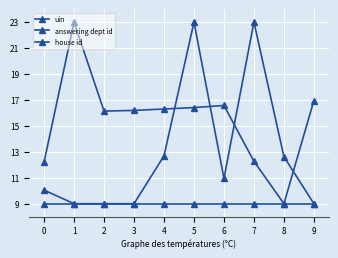

Does the chart display data point markers on the line(s)?

Yes